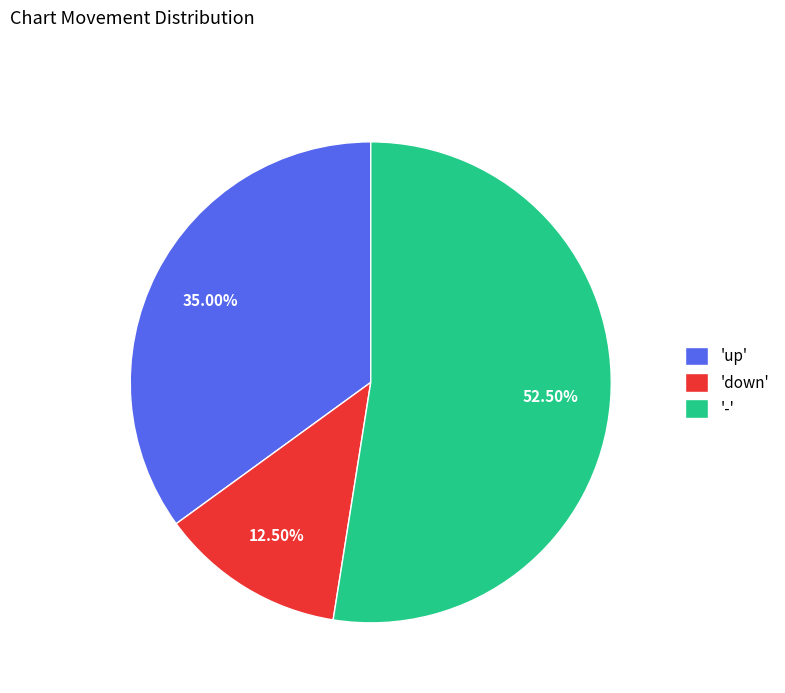

What is the ratio of the value at '-' to the value at 'down'?

4.2